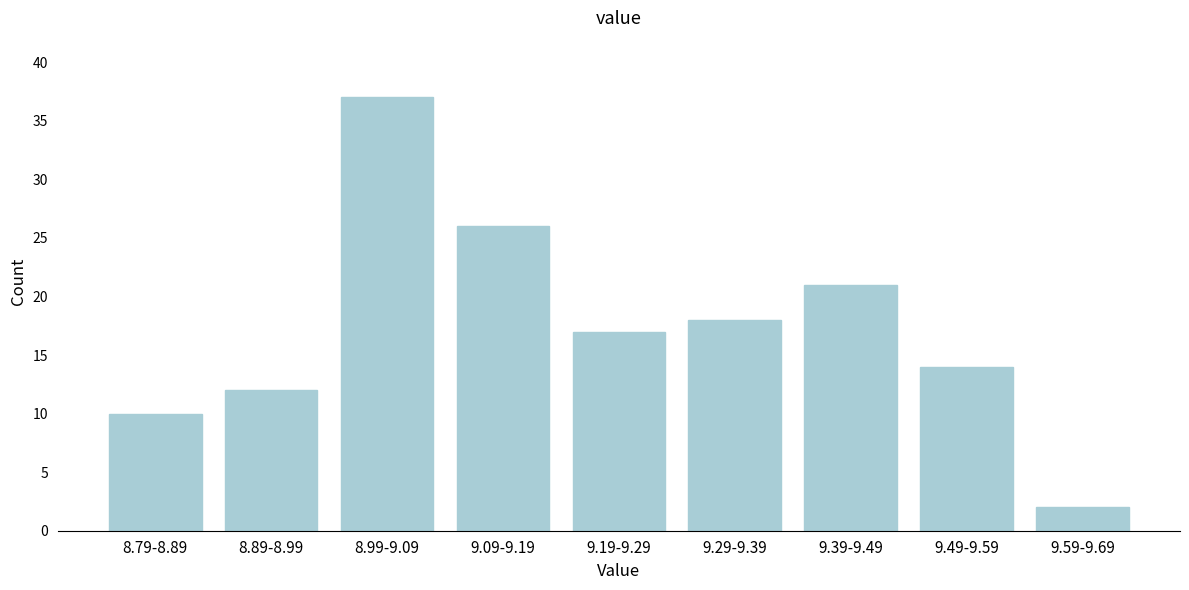

Reading right to left, what are all the values shown in this chart?

9.59-9.69=2	9.49-9.59=14	9.39-9.49=21	9.29-9.39=18	9.19-9.29=17	9.09-9.19=26	8.99-9.09=37	8.89-8.99=12	8.79-8.89=10